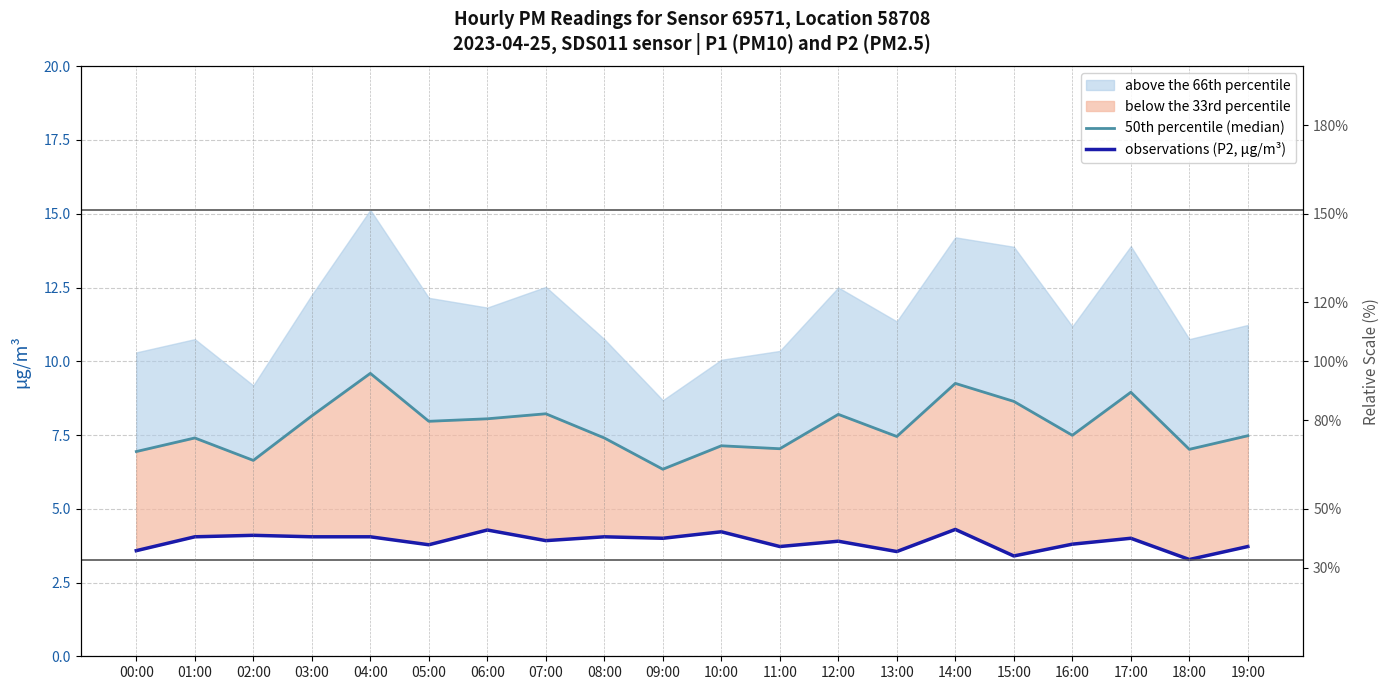

What is the minimum value shown in the chart?

3.3